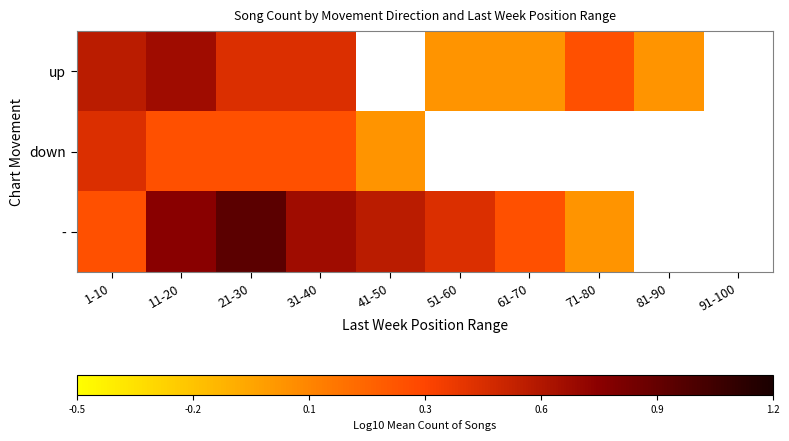

What is the spread (max minus min) of values at 61-70?

0.3